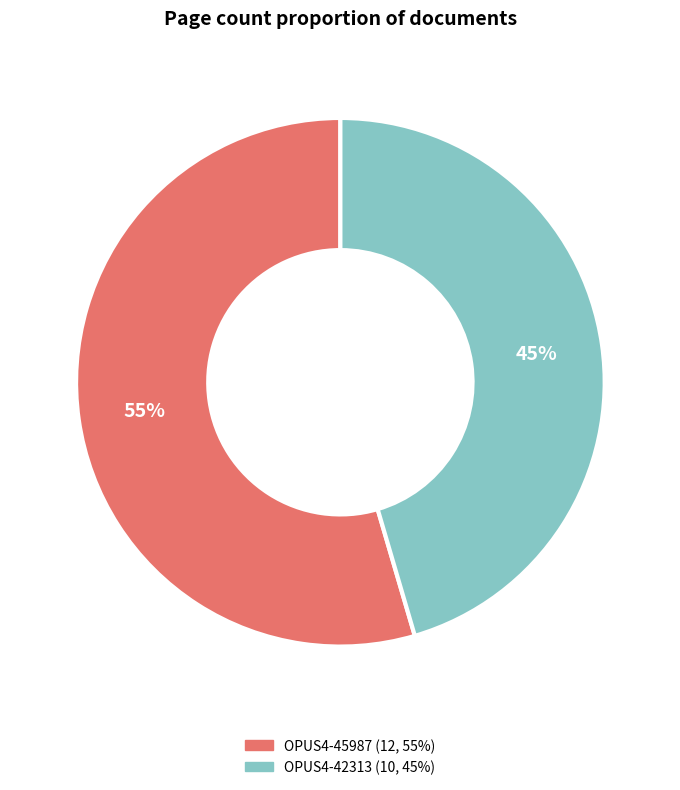

Between OPUS4-42313 and OPUS4-45987, which is larger?

OPUS4-45987